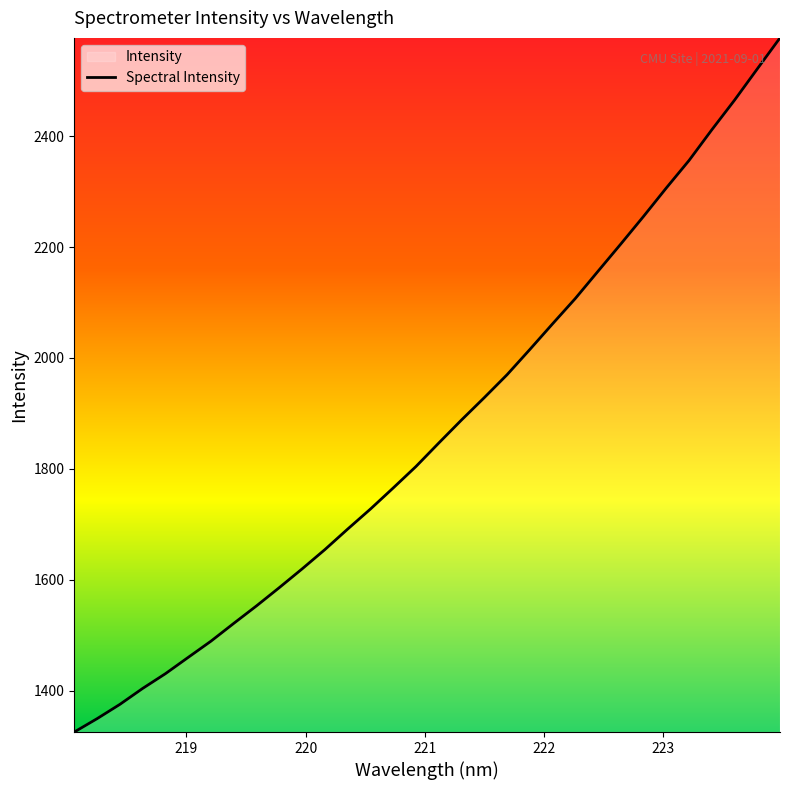

What is the difference between the maximum and minimum values?

1251.7